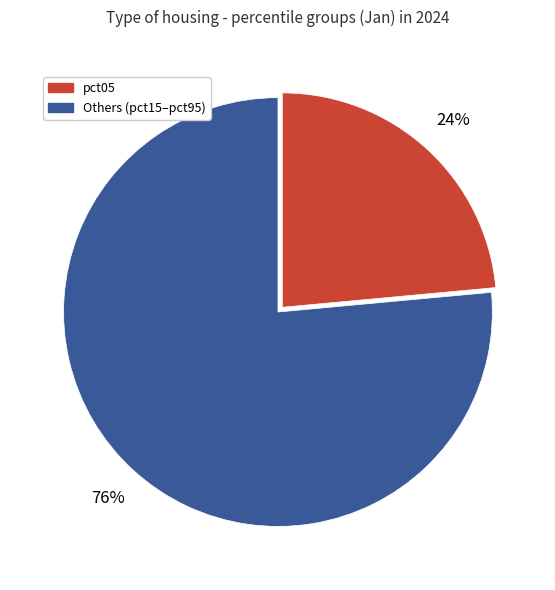

To the nearest percent, what is the average slice percentage?

50%